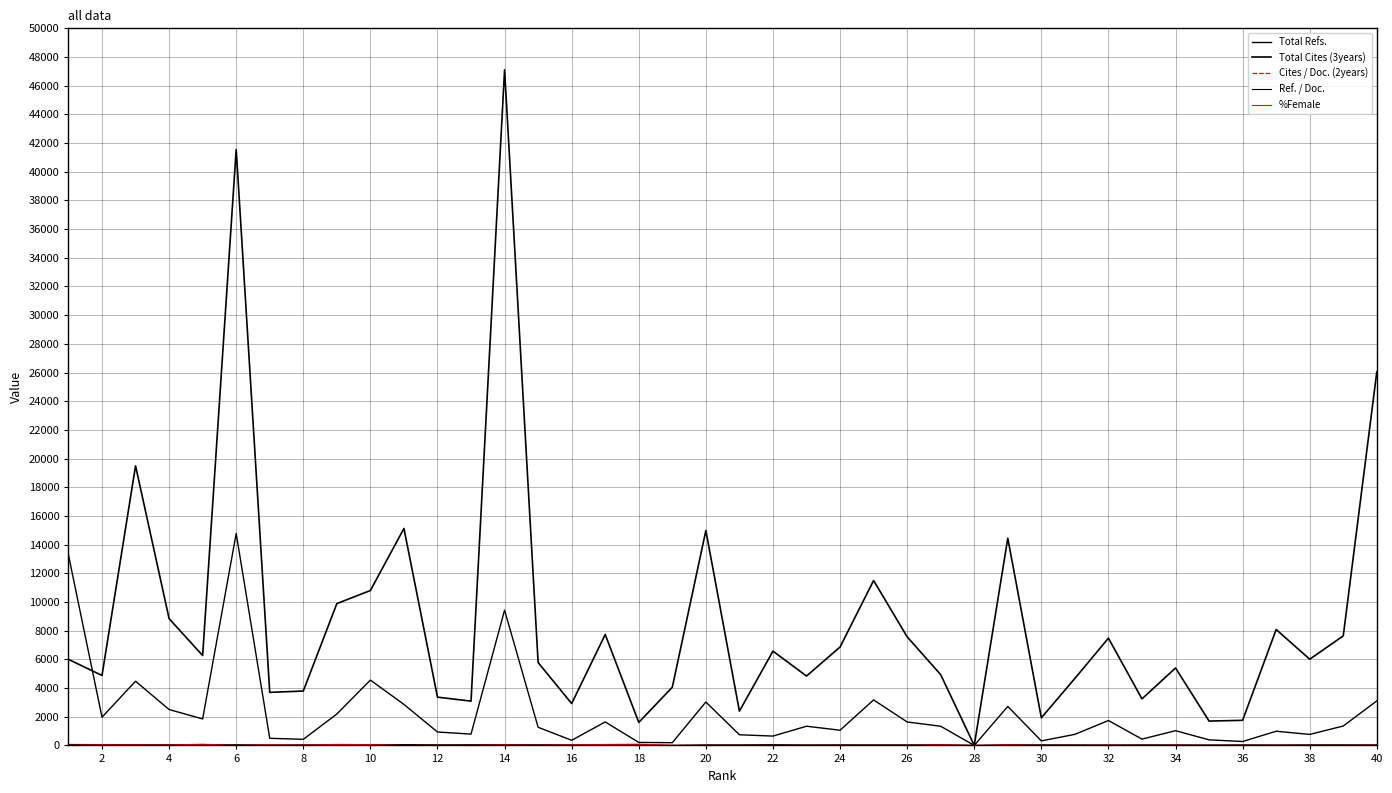

In Ref. / Doc., how many points are lower than both neighbors (excluding endpoints)?

11